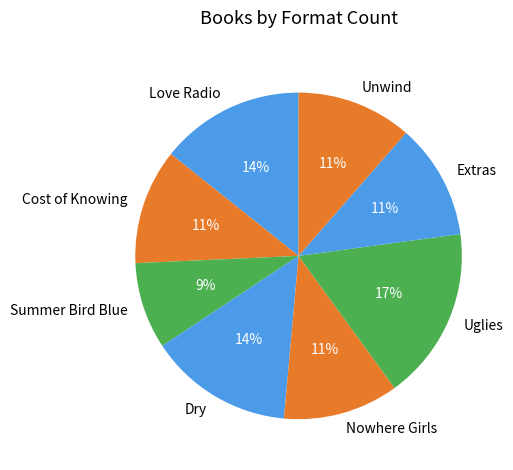

The Love Radio slice represents 8% of the pie. True or false?

False